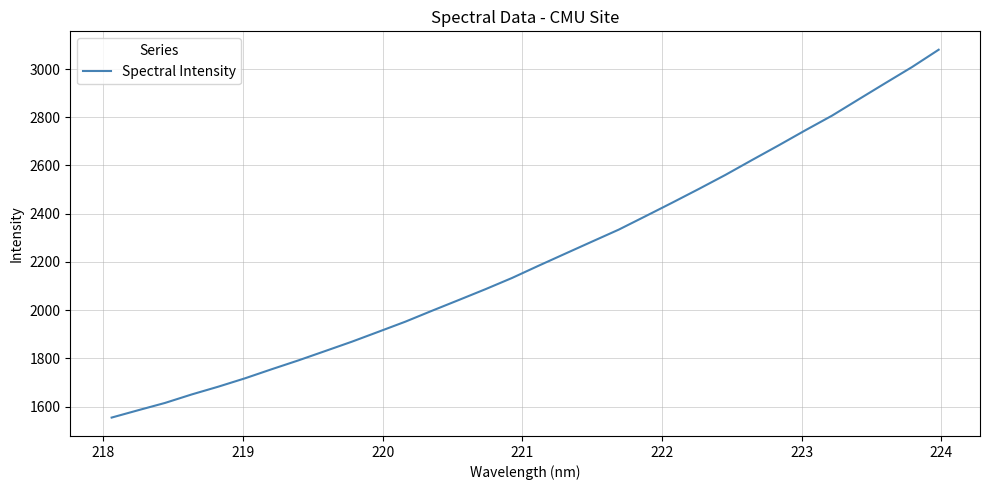

True or false: the data has more than 1 interior local peaks.

False